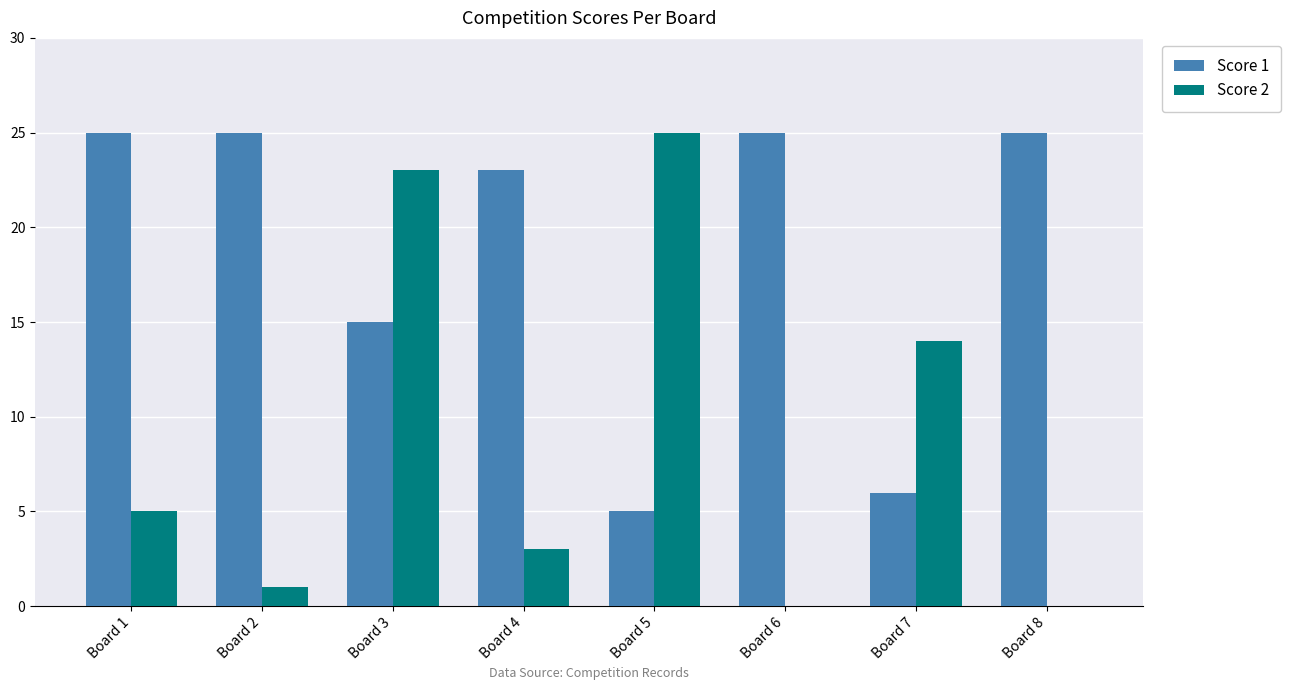

Which series changed the most between Board 6 and Board 7?

Score 1